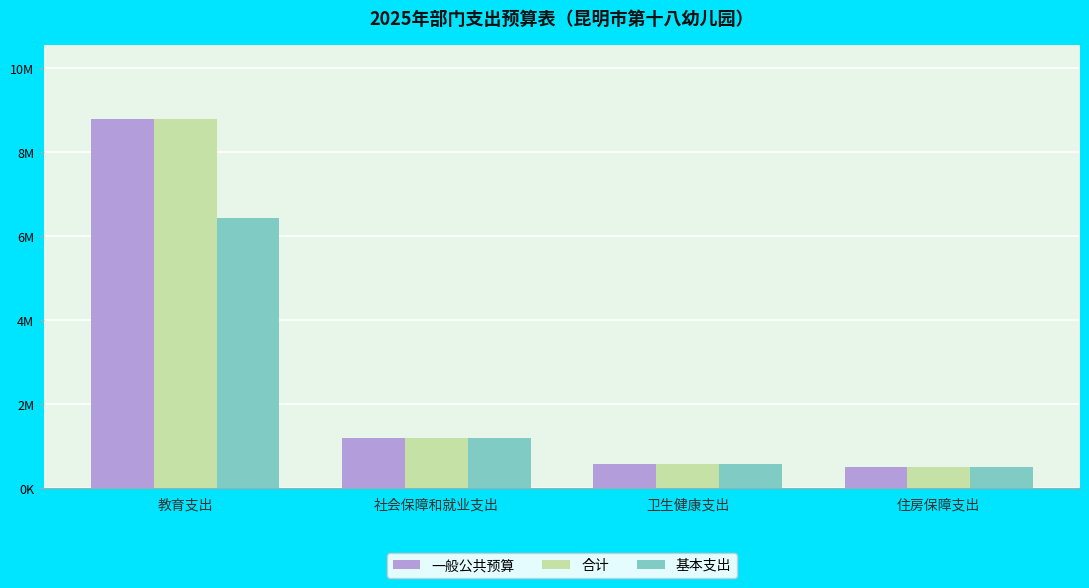

Are the bars horizontal?

No